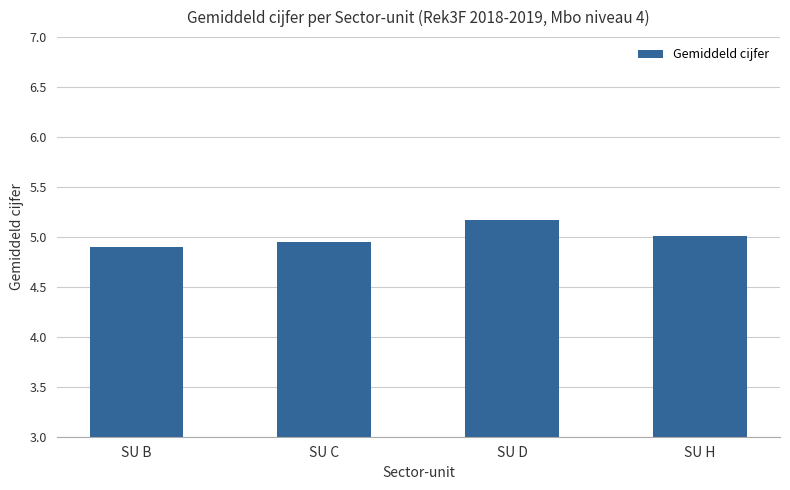

At which label is the value closest to 5?

SU H